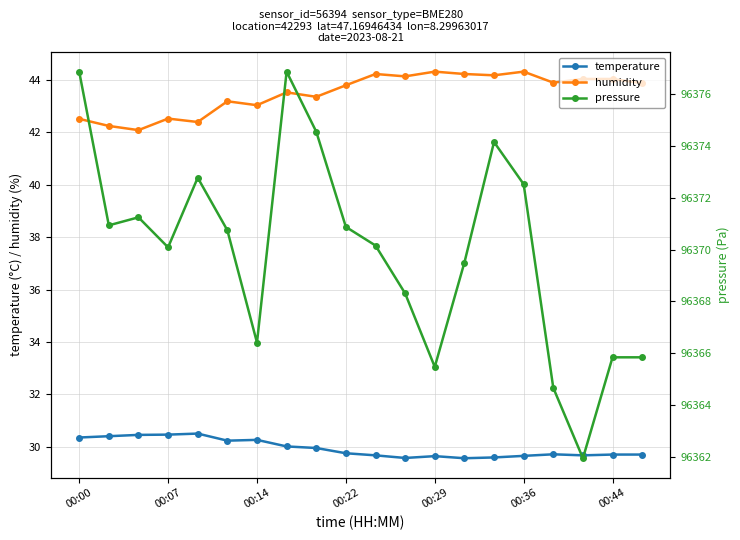

How many categories are shown in the chart?

20